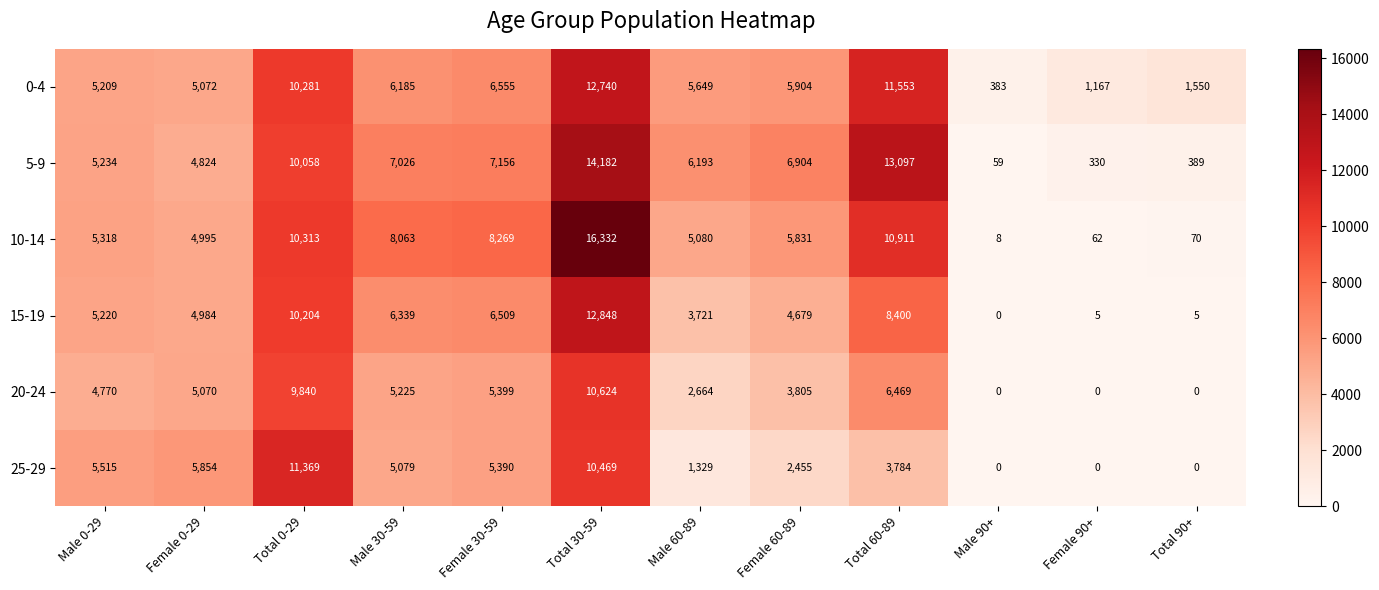

Which series has the widest spread of values?

10-14